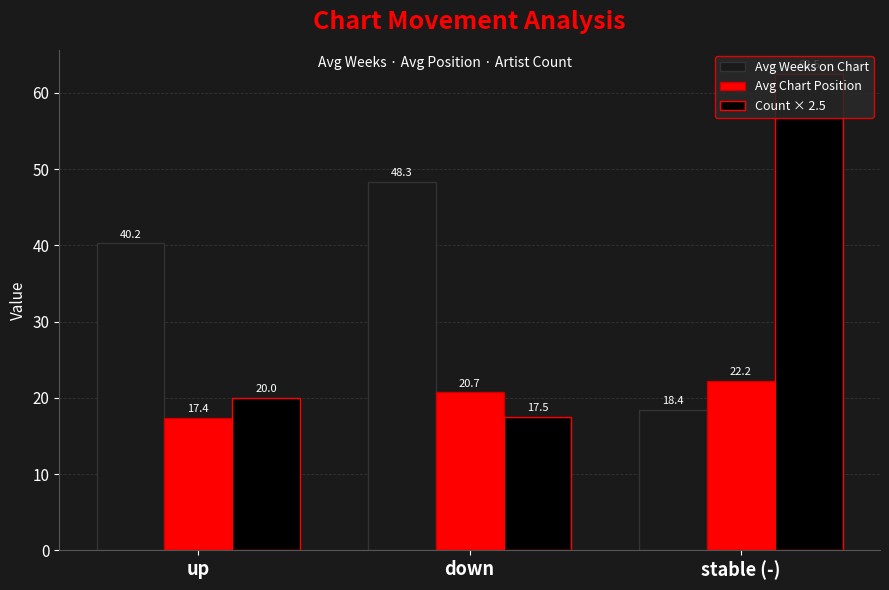

At how many categories does at least one series exceed 40?

3